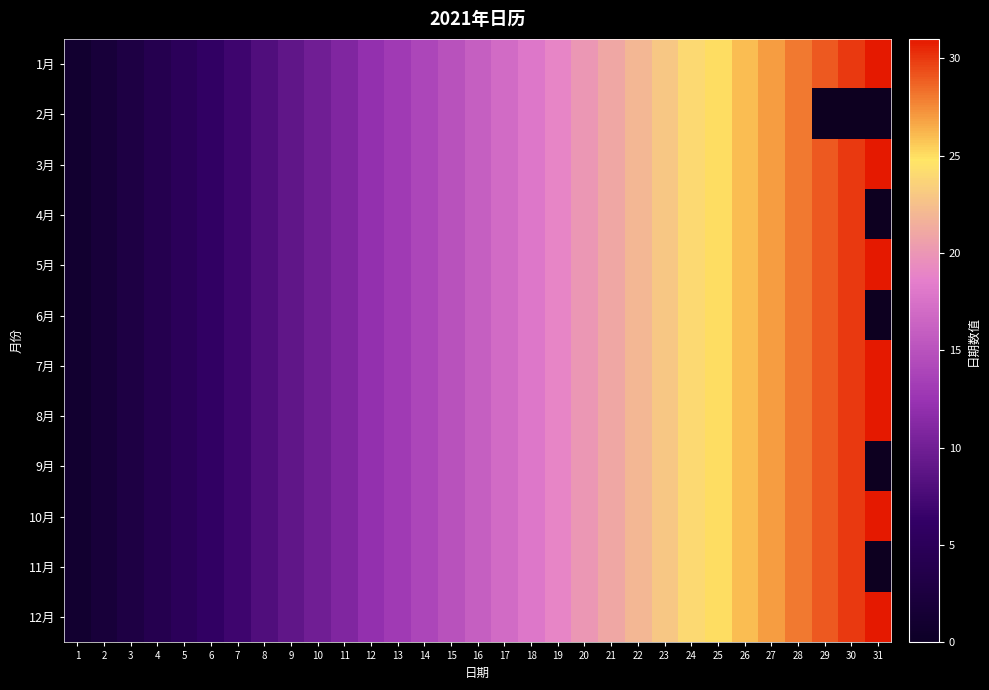

Reading right to left, extract all data points from this chart.

1月: 31=31	30=30	29=29	28=28	27=27	26=26	25=25	24=24	23=23	22=22	21=21	20=20	19=19	18=18	17=17	16=16	15=15	14=14	13=13	12=12	11=11	10=10	9=9	8=8	7=7	6=6	5=5	4=4	3=3	2=2	1=1
2月: 31=0	30=0	29=0	28=28	27=27	26=26	25=25	24=24	23=23	22=22	21=21	20=20	19=19	18=18	17=17	16=16	15=15	14=14	13=13	12=12	11=11	10=10	9=9	8=8	7=7	6=6	5=5	4=4	3=3	2=2	1=1
3月: 31=31	30=30	29=29	28=28	27=27	26=26	25=25	24=24	23=23	22=22	21=21	20=20	19=19	18=18	17=17	16=16	15=15	14=14	13=13	12=12	11=11	10=10	9=9	8=8	7=7	6=6	5=5	4=4	3=3	2=2	1=1
4月: 31=0	30=30	29=29	28=28	27=27	26=26	25=25	24=24	23=23	22=22	21=21	20=20	19=19	18=18	17=17	16=16	15=15	14=14	13=13	12=12	11=11	10=10	9=9	8=8	7=7	6=6	5=5	4=4	3=3	2=2	1=1
5月: 31=31	30=30	29=29	28=28	27=27	26=26	25=25	24=24	23=23	22=22	21=21	20=20	19=19	18=18	17=17	16=16	15=15	14=14	13=13	12=12	11=11	10=10	9=9	8=8	7=7	6=6	5=5	4=4	3=3	2=2	1=1
6月: 31=0	30=30	29=29	28=28	27=27	26=26	25=25	24=24	23=23	22=22	21=21	20=20	19=19	18=18	17=17	16=16	15=15	14=14	13=13	12=12	11=11	10=10	9=9	8=8	7=7	6=6	5=5	4=4	3=3	2=2	1=1
7月: 31=31	30=30	29=29	28=28	27=27	26=26	25=25	24=24	23=23	22=22	21=21	20=20	19=19	18=18	17=17	16=16	15=15	14=14	13=13	12=12	11=11	10=10	9=9	8=8	7=7	6=6	5=5	4=4	3=3	2=2	1=1
8月: 31=31	30=30	29=29	28=28	27=27	26=26	25=25	24=24	23=23	22=22	21=21	20=20	19=19	18=18	17=17	16=16	15=15	14=14	13=13	12=12	11=11	10=10	9=9	8=8	7=7	6=6	5=5	4=4	3=3	2=2	1=1
9月: 31=0	30=30	29=29	28=28	27=27	26=26	25=25	24=24	23=23	22=22	21=21	20=20	19=19	18=18	17=17	16=16	15=15	14=14	13=13	12=12	11=11	10=10	9=9	8=8	7=7	6=6	5=5	4=4	3=3	2=2	1=1
10月: 31=31	30=30	29=29	28=28	27=27	26=26	25=25	24=24	23=23	22=22	21=21	20=20	19=19	18=18	17=17	16=16	15=15	14=14	13=13	12=12	11=11	10=10	9=9	8=8	7=7	6=6	5=5	4=4	3=3	2=2	1=1
11月: 31=0	30=30	29=29	28=28	27=27	26=26	25=25	24=24	23=23	22=22	21=21	20=20	19=19	18=18	17=17	16=16	15=15	14=14	13=13	12=12	11=11	10=10	9=9	8=8	7=7	6=6	5=5	4=4	3=3	2=2	1=1
12月: 31=31	30=30	29=29	28=28	27=27	26=26	25=25	24=24	23=23	22=22	21=21	20=20	19=19	18=18	17=17	16=16	15=15	14=14	13=13	12=12	11=11	10=10	9=9	8=8	7=7	6=6	5=5	4=4	3=3	2=2	1=1